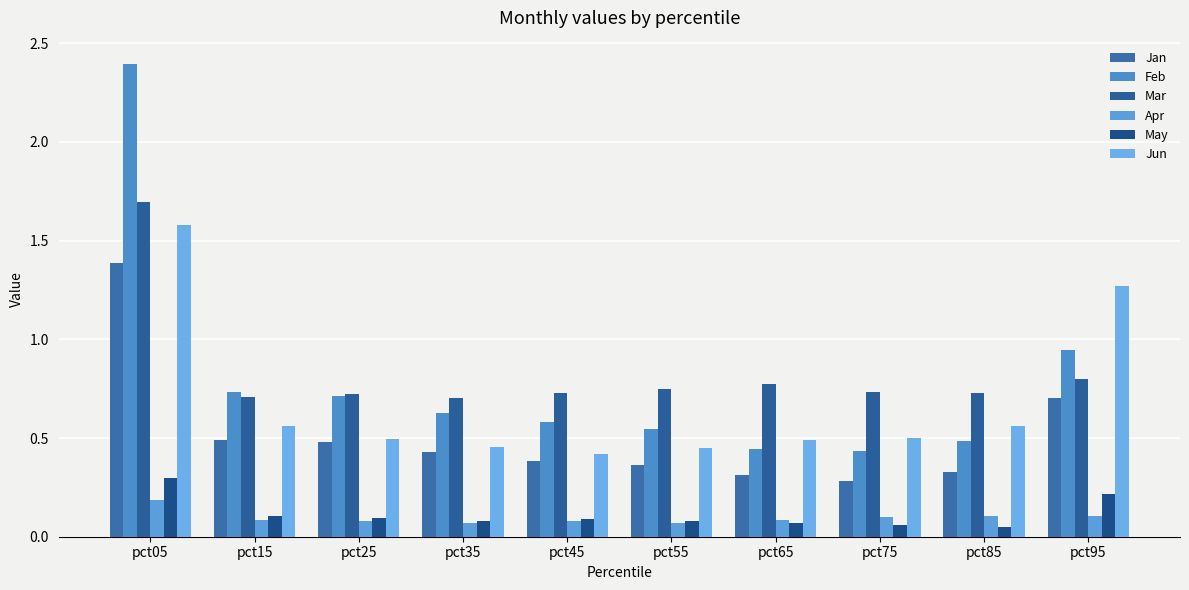

At how many categories does at least one series exceed 1?

2